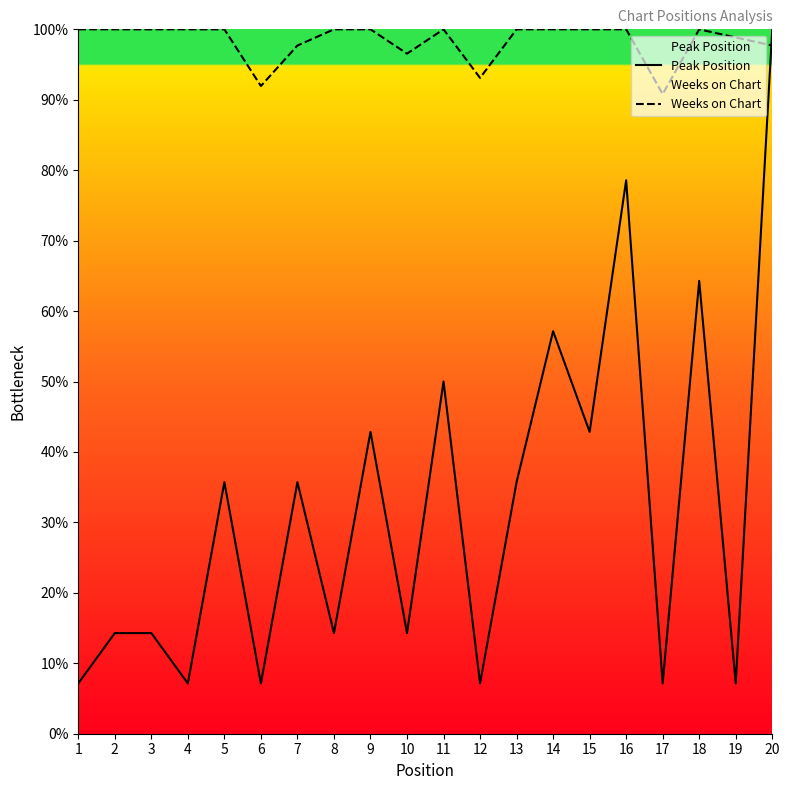

Which series has the widest spread of values?

Peak Position